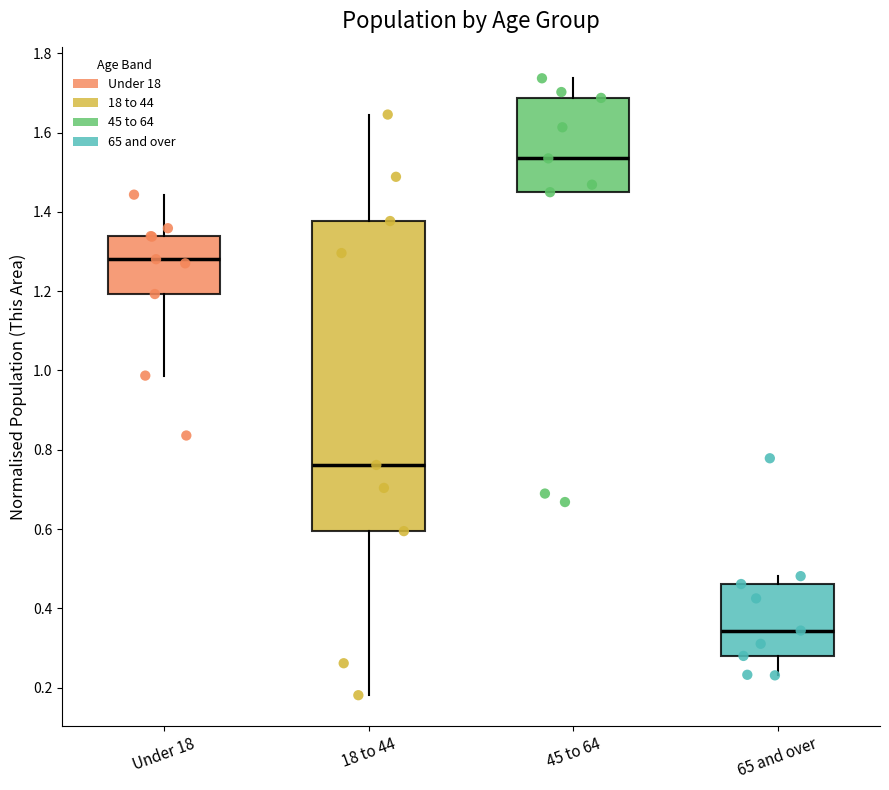

Reading left to right, transcribe this box plot: for each box, give where its median line is, the range the box spans, and where its two whiskers end, as read against the y-axis. The values are not printed on the chart, so give them approximately, as read against the axis.

Under 18: median 1.28, box 1.20 to 1.34, whiskers 0.98 to 1.44
18 to 44: median 0.76, box 0.60 to 1.38, whiskers 0.18 to 1.64
45 to 64: median 1.54, box 1.44 to 1.68, whiskers 1.44 to 1.74
65 and over: median 0.34, box 0.28 to 0.46, whiskers 0.24 to 0.48